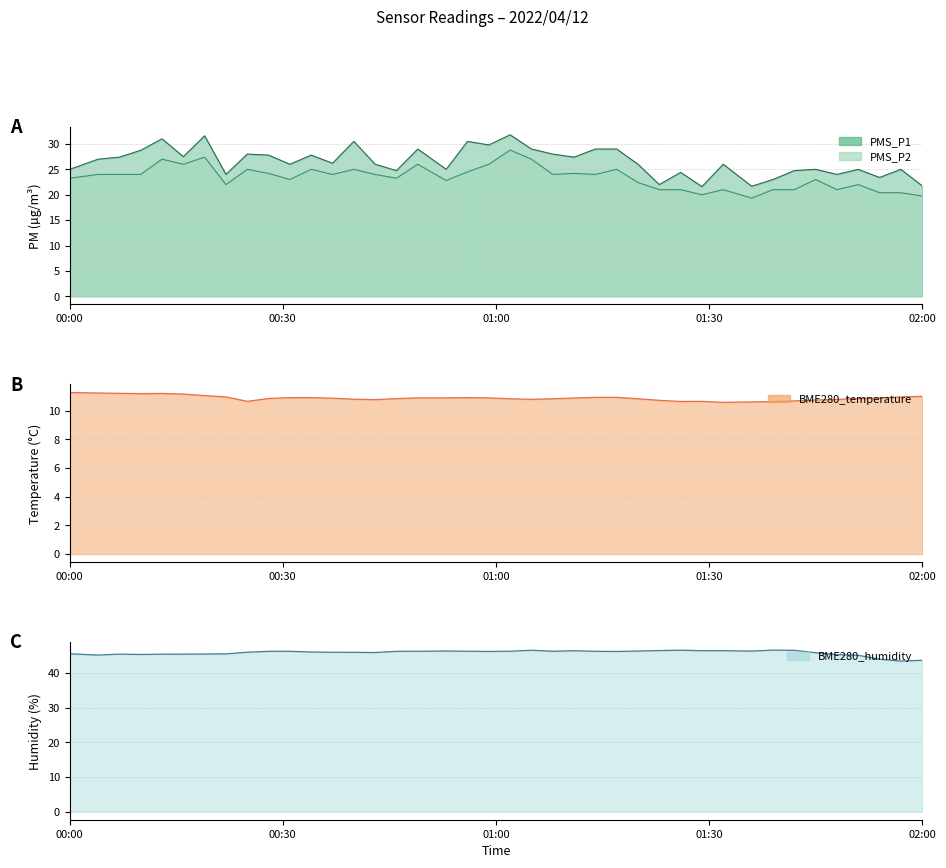

The PMS_P2 series shows 43.3 at 2022/04/12 00:25. True or false?

False